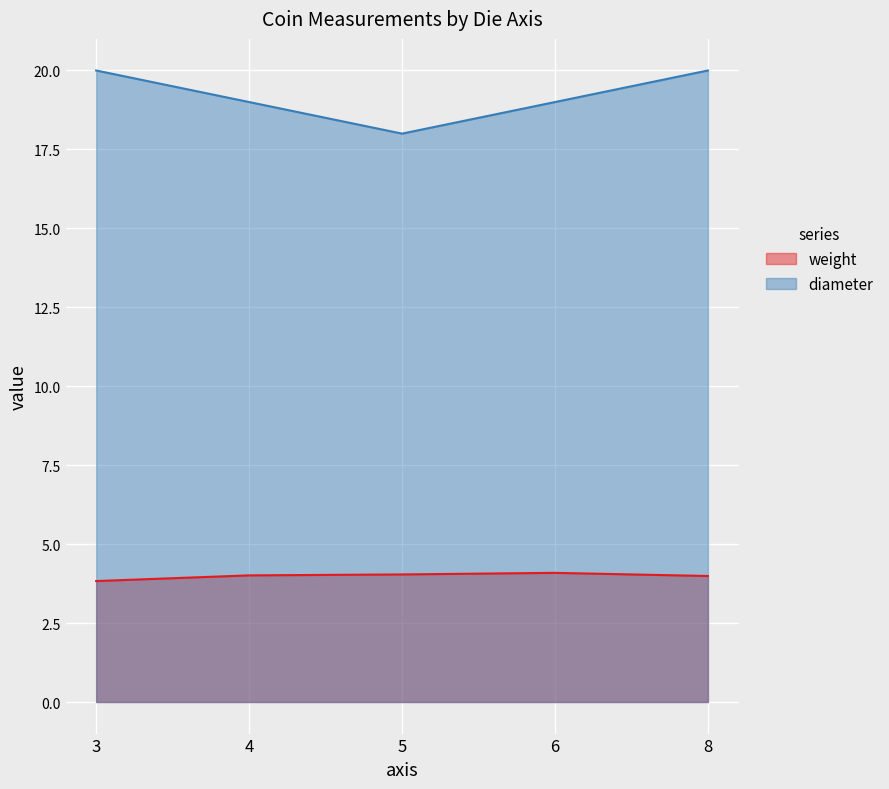

List the series in order of their peak value, lowest first.

weight, diameter